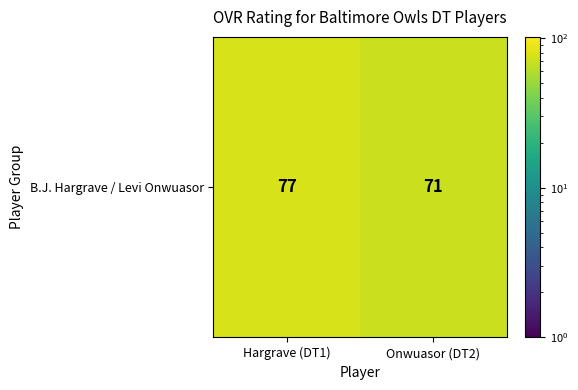

The chart shows a value of 112 at Onwuasor (DT2). True or false?

False